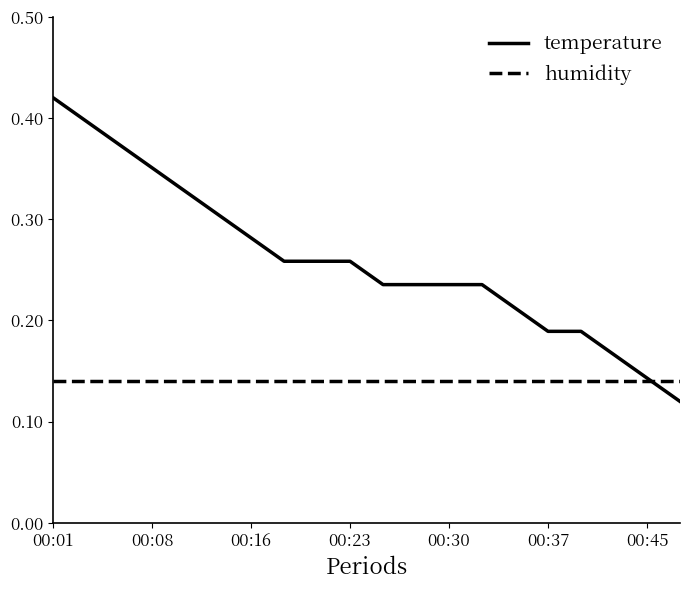

Which series has the widest spread of values?

temperature